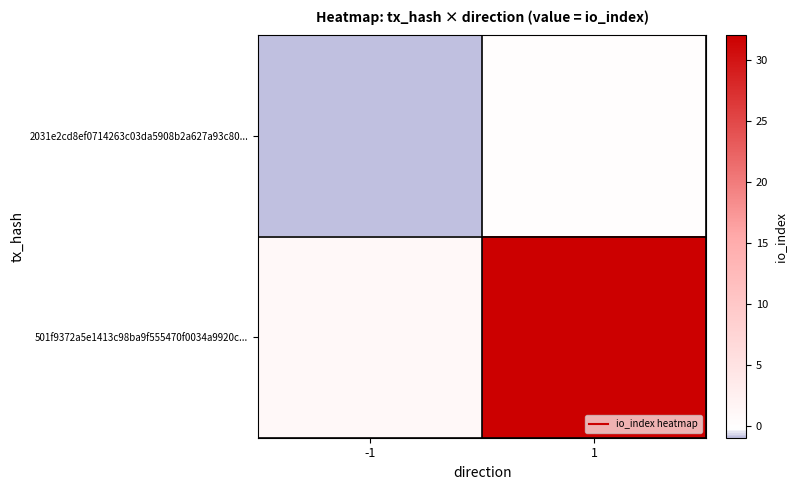

At how many categories does at least one series exceed 18?

1